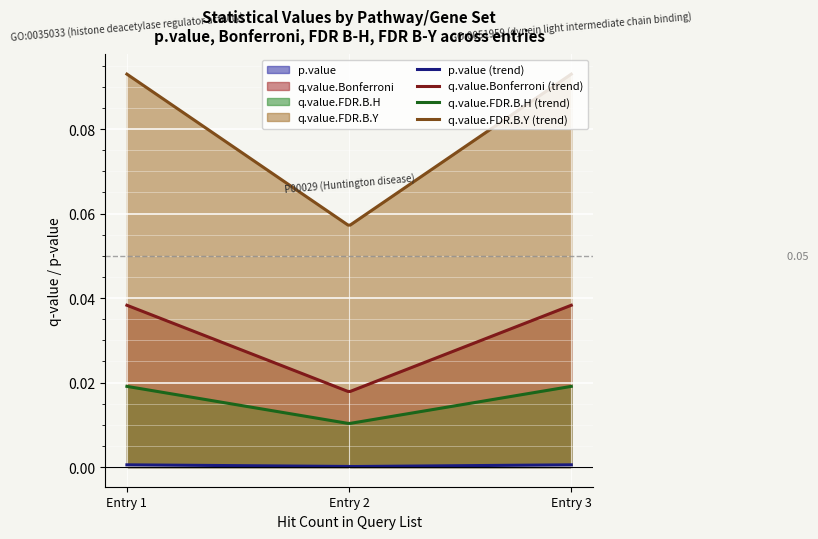

Which has a higher value, GO:0035033 (histone deacetylase regulator activity) or GO:0051959 (dynein light intermediate chain binding)?

GO:0035033 (histone deacetylase regulator activity)